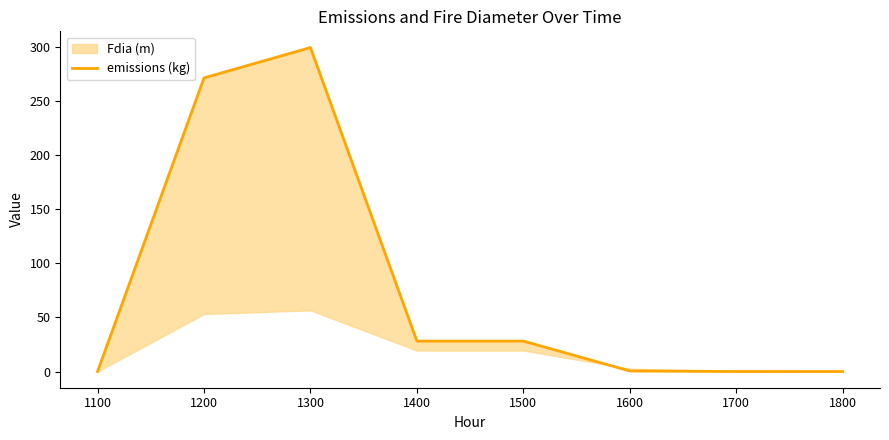

Rank the categories by value from highest to lowest.

1300, 1200, 1400, 1500, 1600, 1700, 1800, 1100